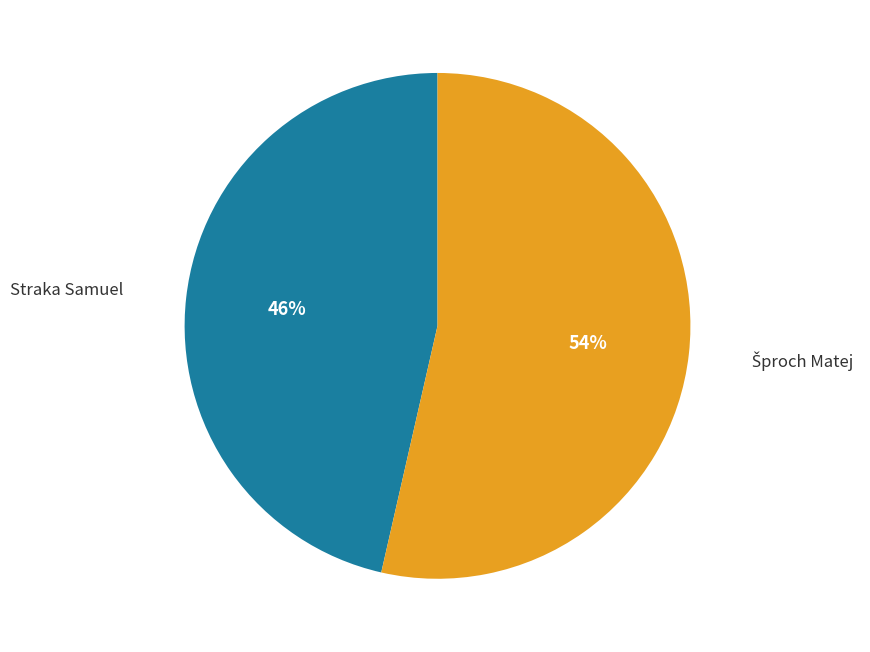

True or false: Straka Samuel accounts for 40% of the total.

False